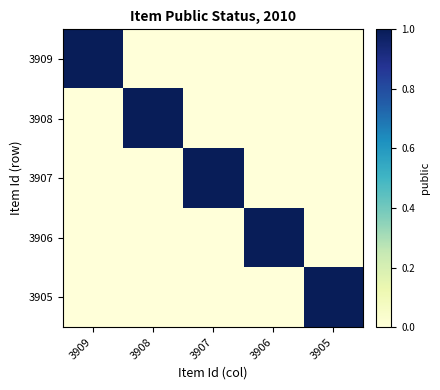

Which series has the largest range (max minus min)?

3909